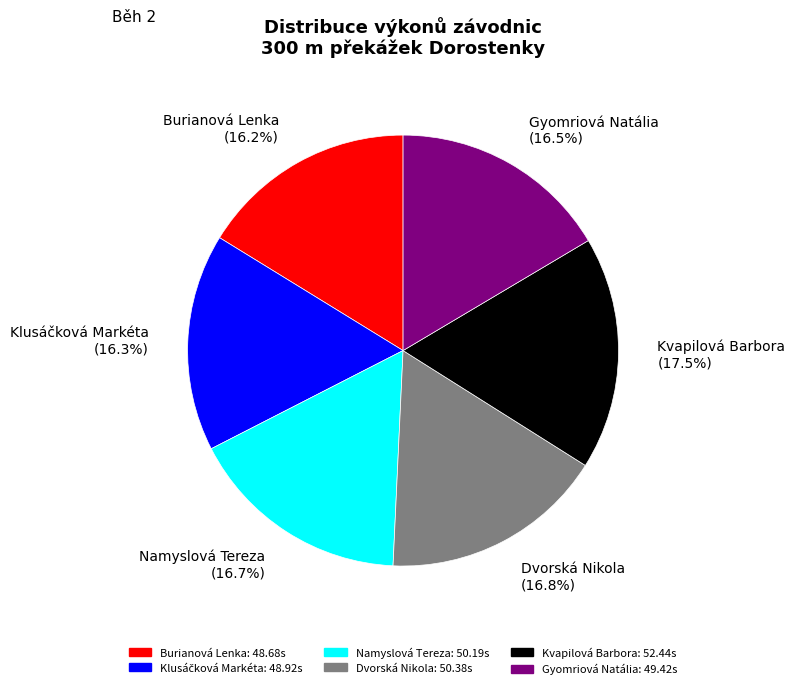

What is the total percentage of Dvorská Nikola and Burianová Lenka?

33.0%